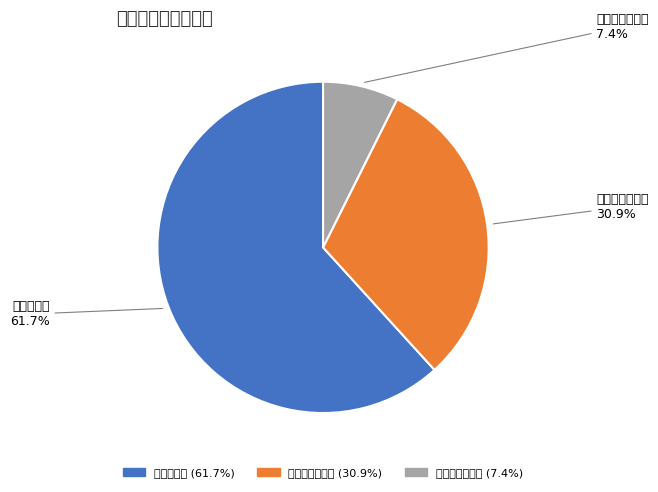

Which slice represents more than half of the pie?

安全生产费